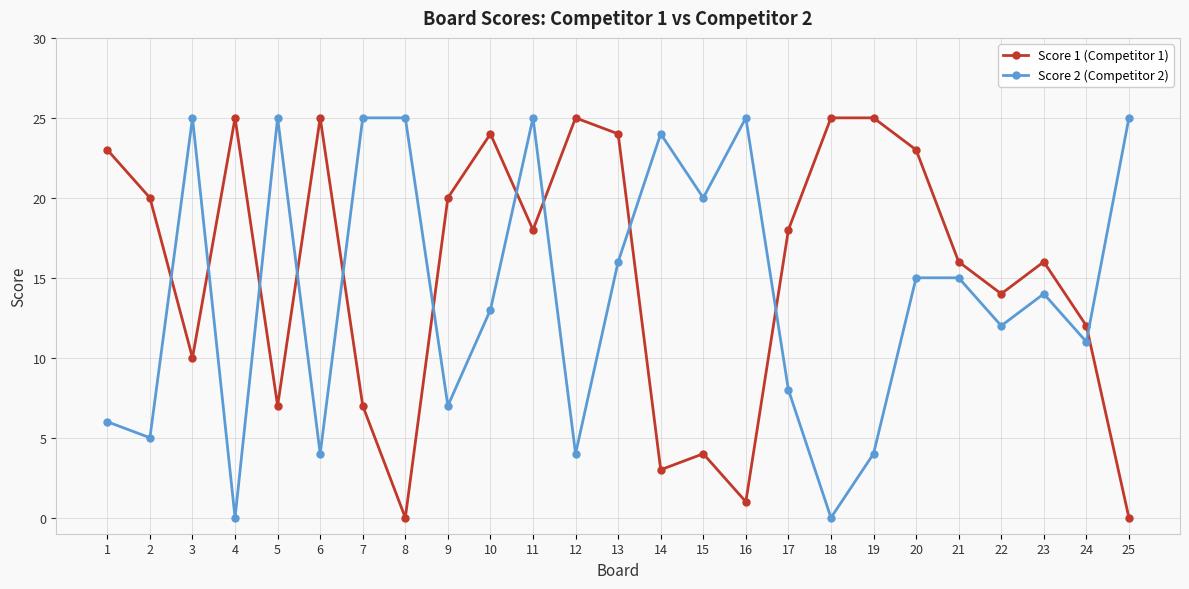

What is the difference between the second highest and second lowest values in the Score 1 (Competitor 1) series?

25